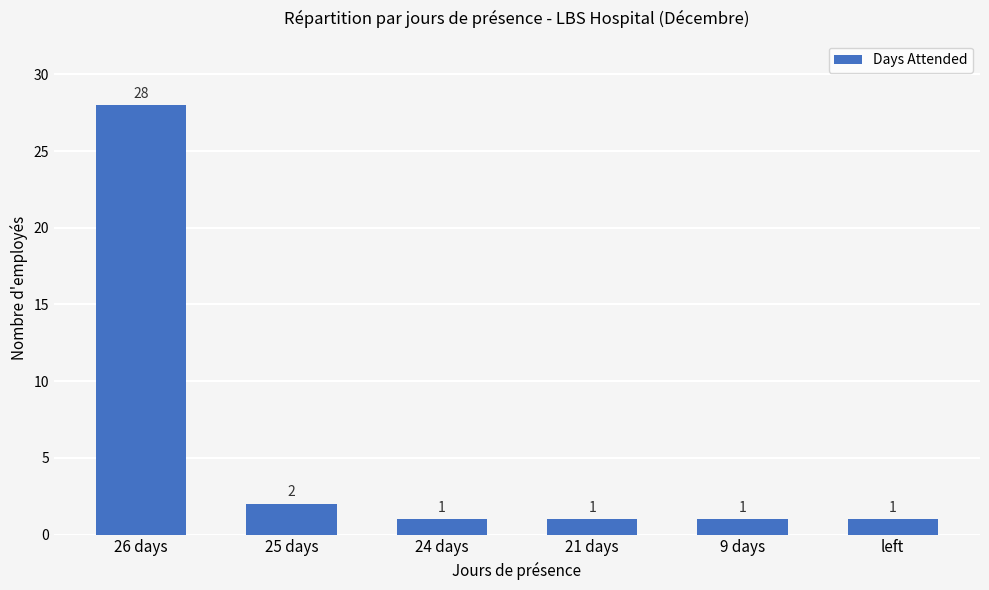

What is the smallest value displayed?

1